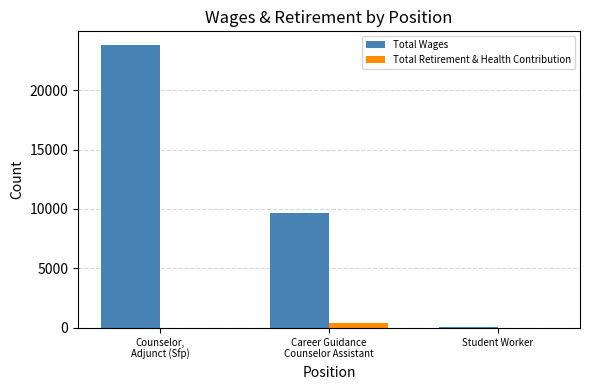

Which series has the largest total across all categories?

Total Wages